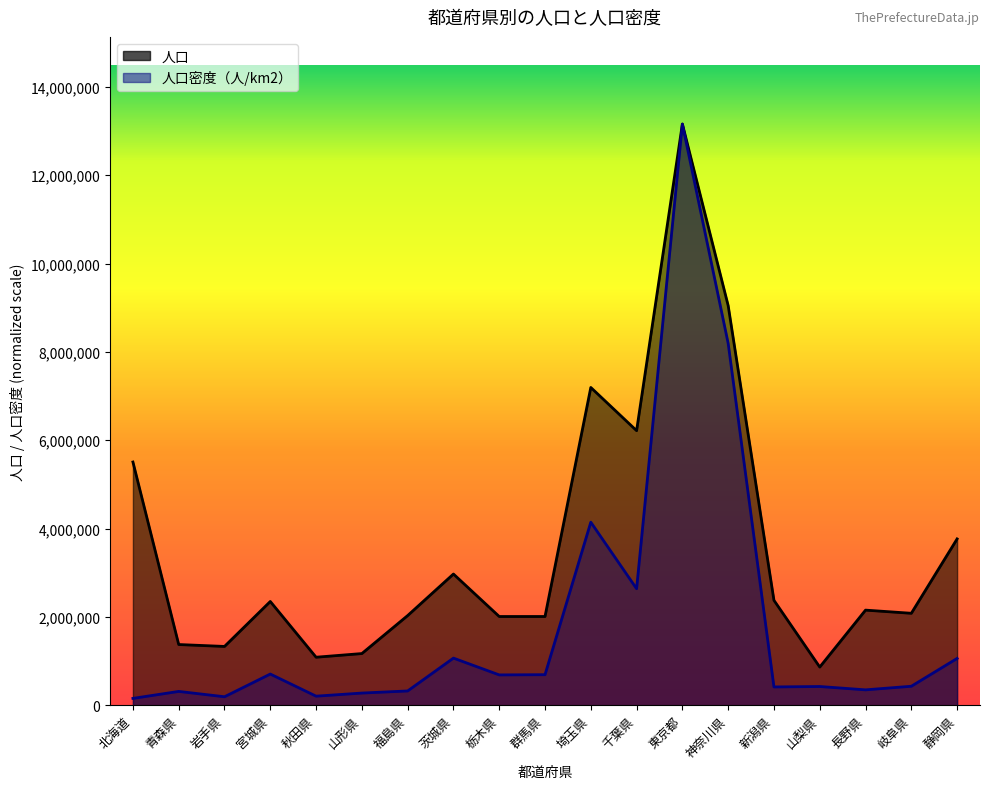

List the series in order of their overall mean, highest first.

人口, 人口密度（人/km2）